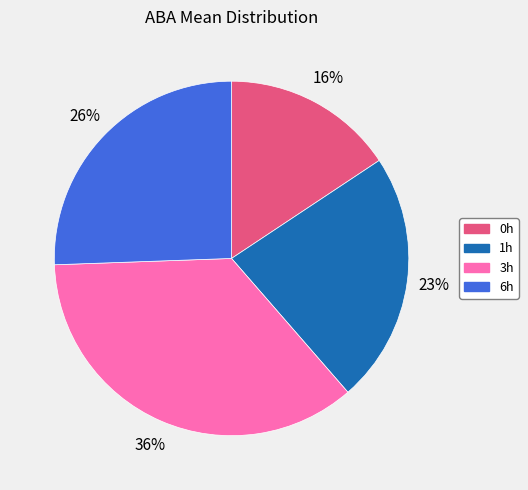

Which slice is the smallest?

0h